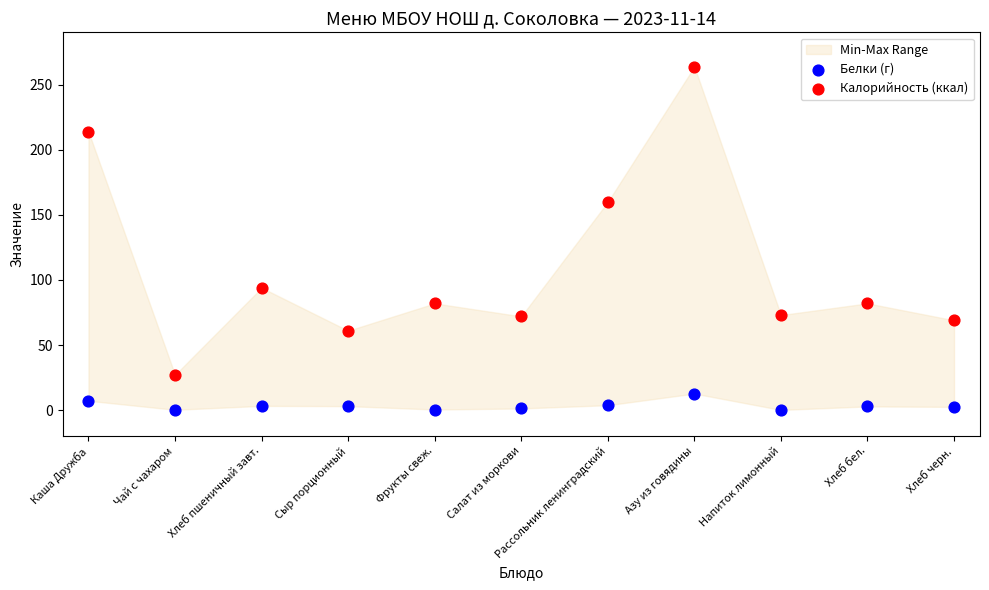

Which series has the widest spread of Y values?

Калорийность (ккал)